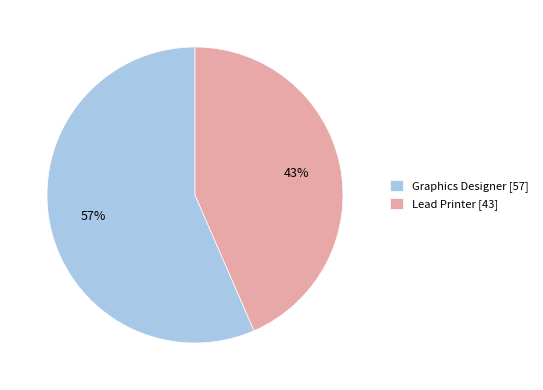

The Graphics Designer slice represents 51% of the pie. True or false?

False